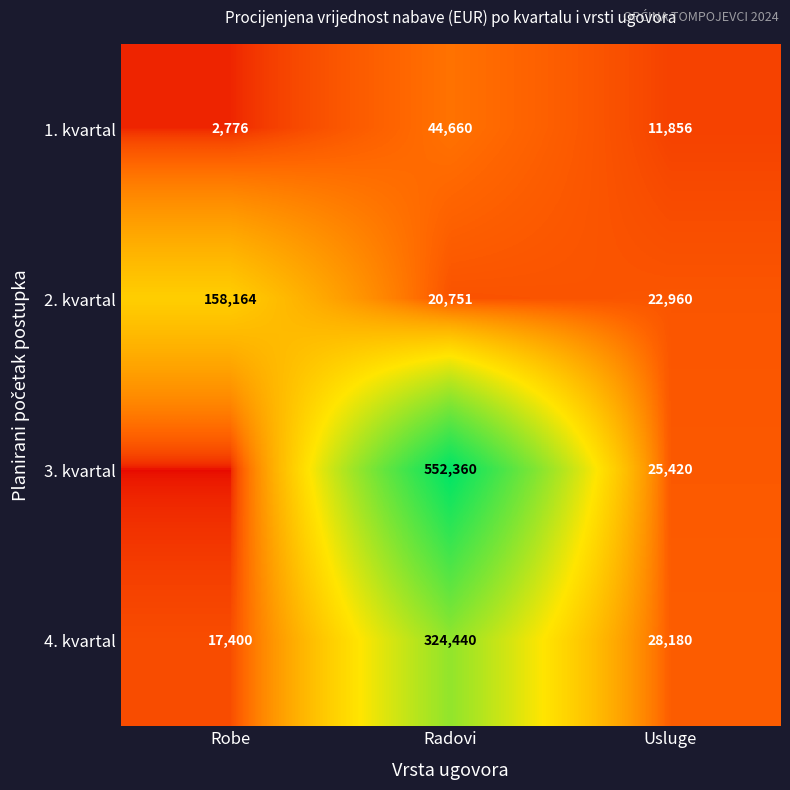

What is the maximum value for 1. kvartal?

44660